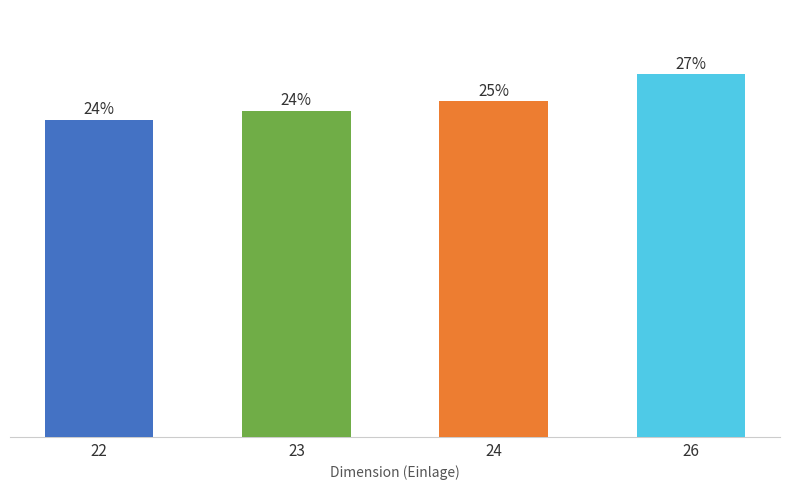

What is the ratio of the value at 26 to the value at 23?

1.1